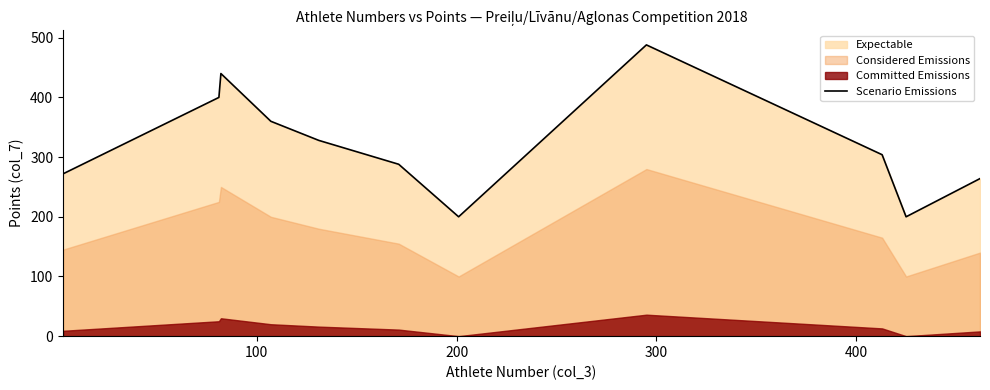

What is the difference between the second highest and second lowest values?

240